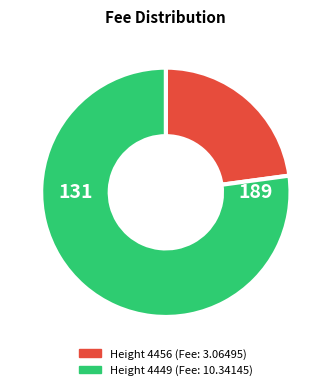

Is there any slice that represents more than half of the pie?

Yes